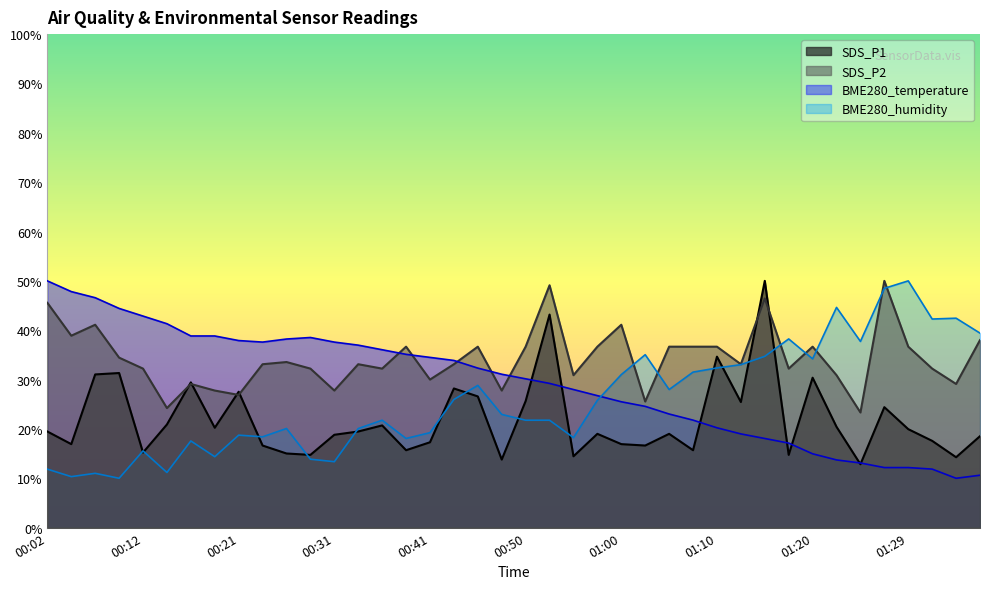

Where is SDS_P2 nearest to the value 36?

00:38